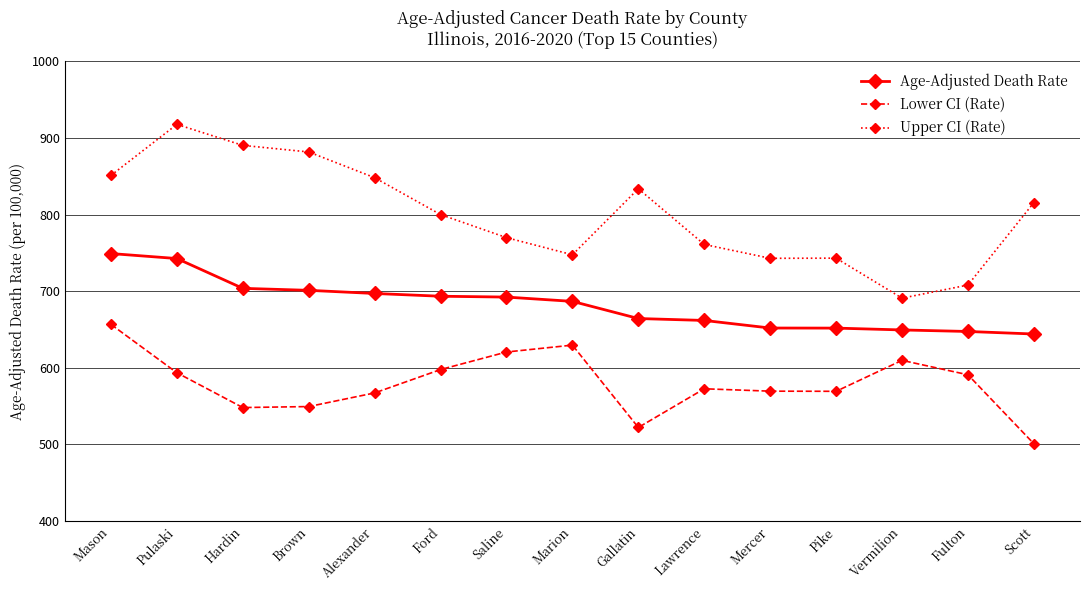

In Lower CI (Rate), how many points are higher than both neighbors (excluding endpoints)?

3